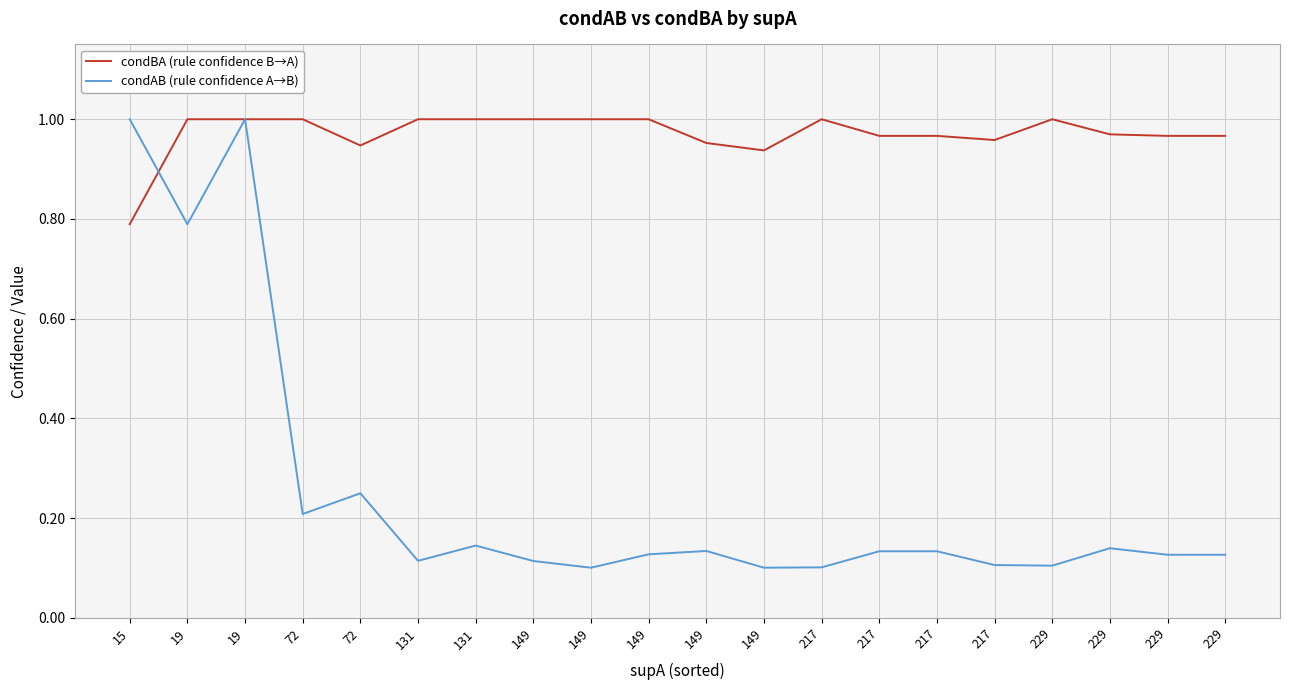

At how many categories does at least one series exceed 0?

20